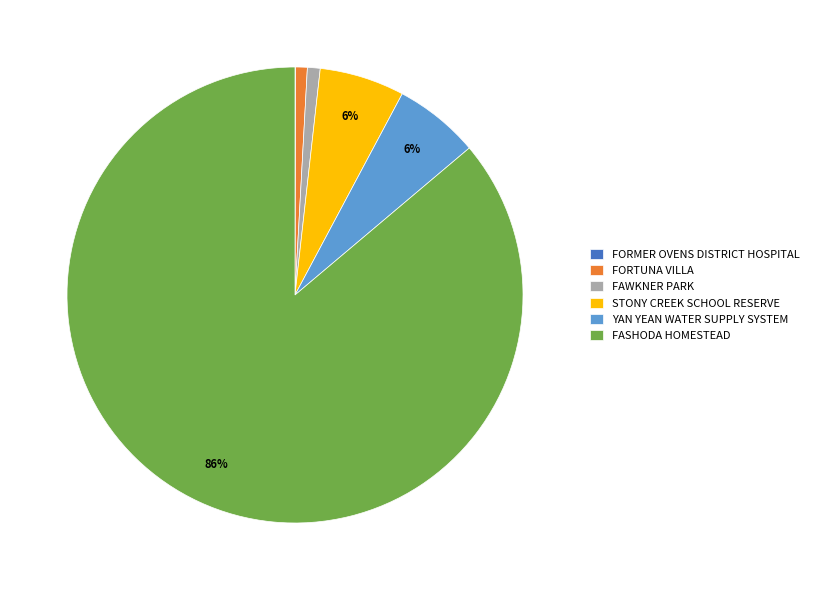

What is the largest slice in the pie chart?

FASHODA HOMESTEAD